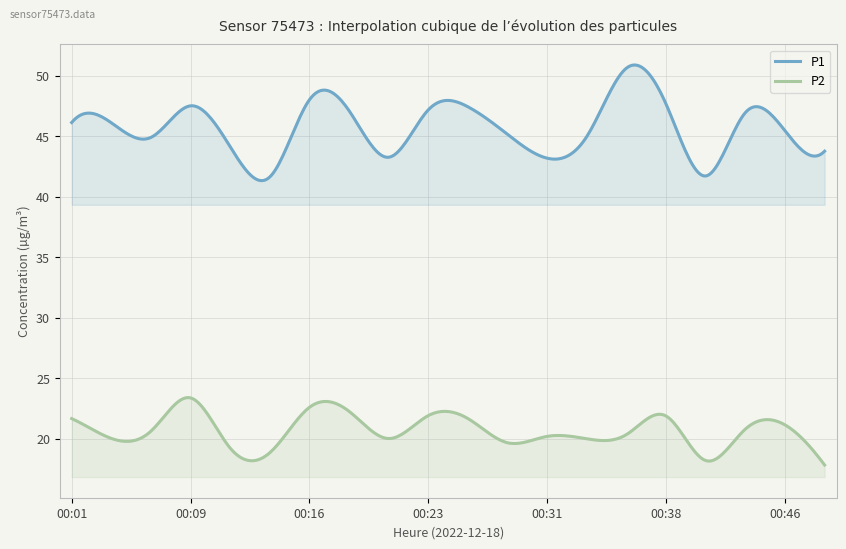

How many interior local peaks does the P2 series have?

6